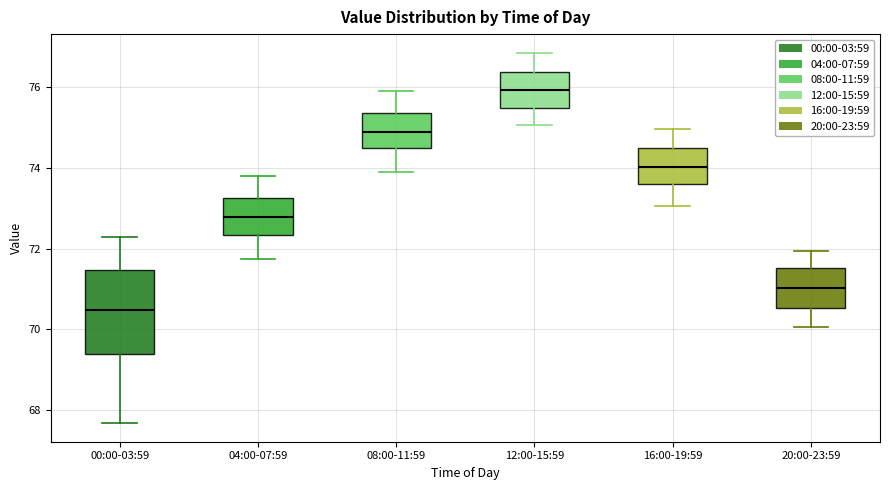

Where is the upper edge of the box for 04:00-07:59 on the y-axis? The values are not printed on the chart, so give them approximately, as read against the axis.

73.2